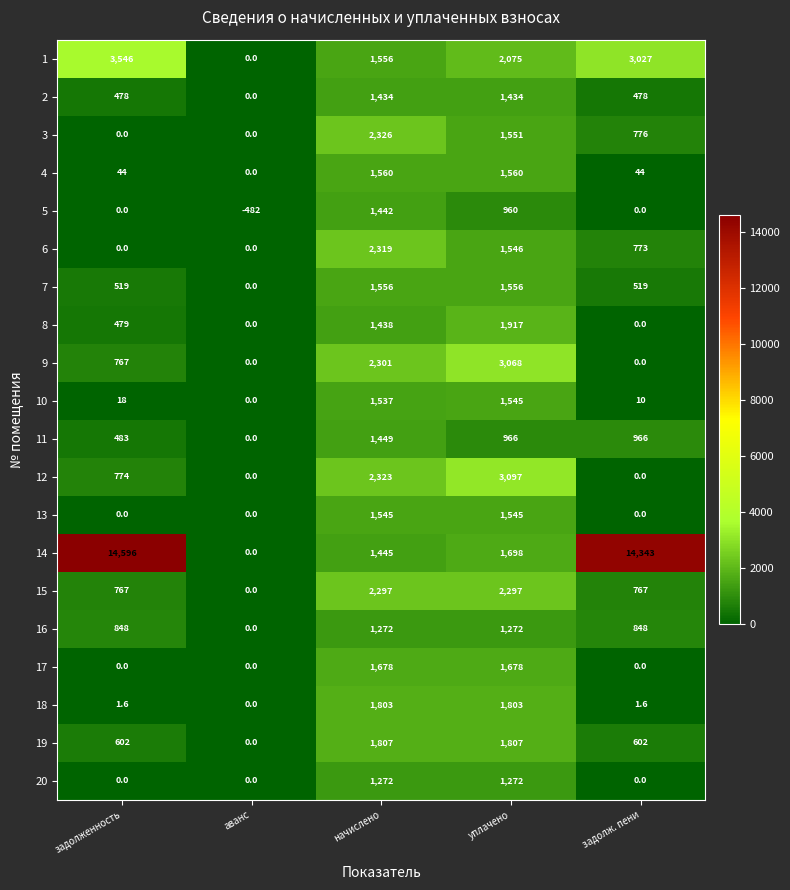

What is the total value across all series at задолж. пени?

23154.6